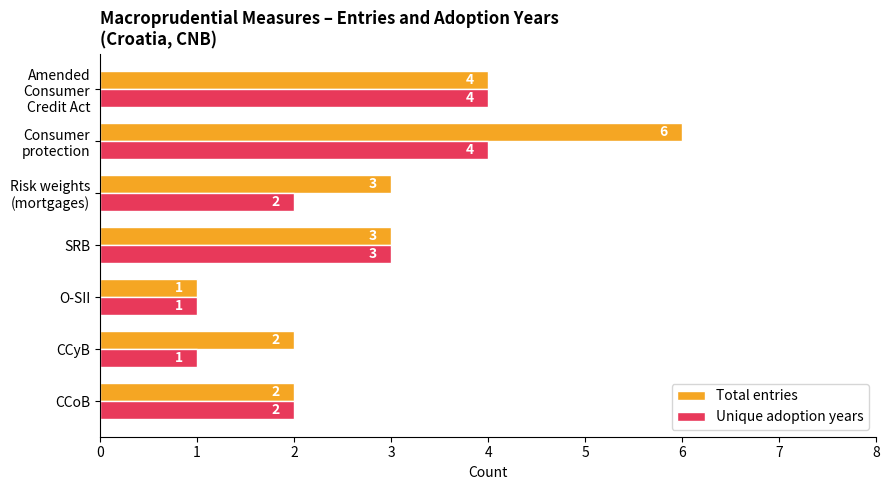

What is the difference between the maximum and minimum values in the Total entries series?

5